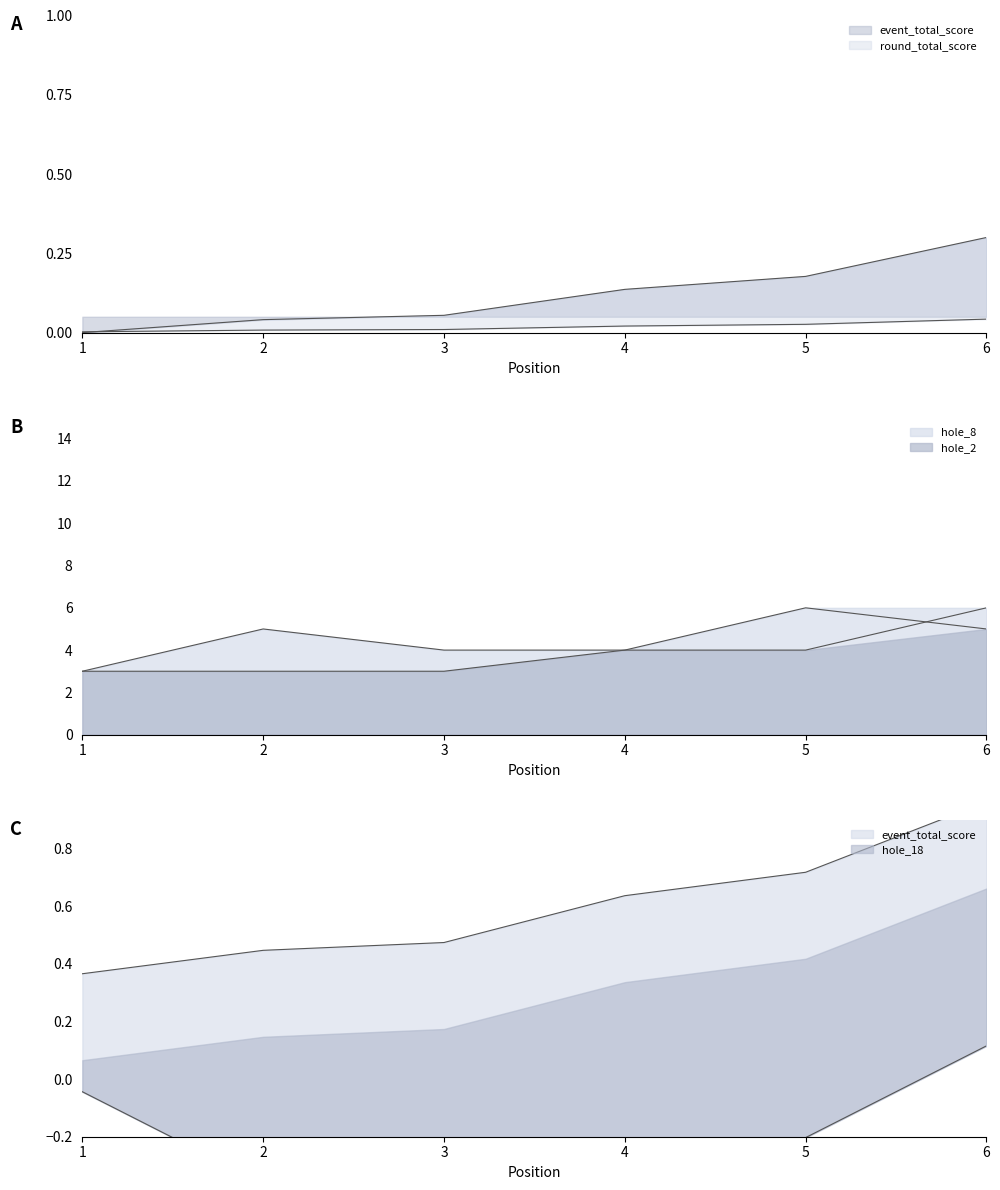

How many series are shown in this chart?

5